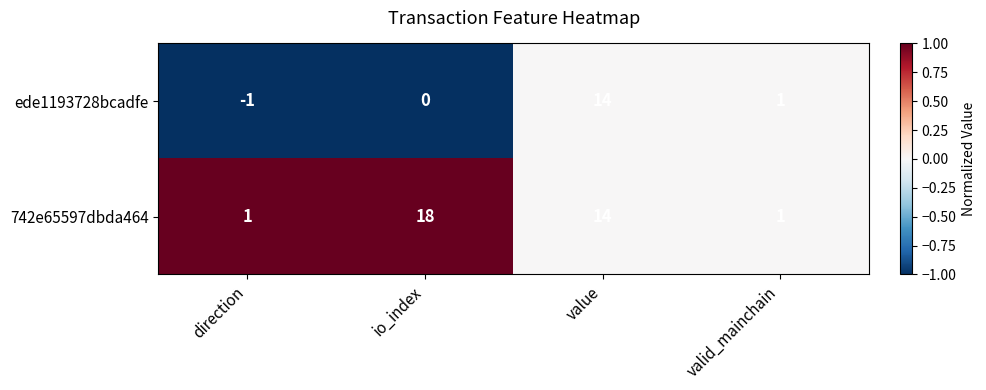

What is the sum of all ede1193728bcadfe values?

14